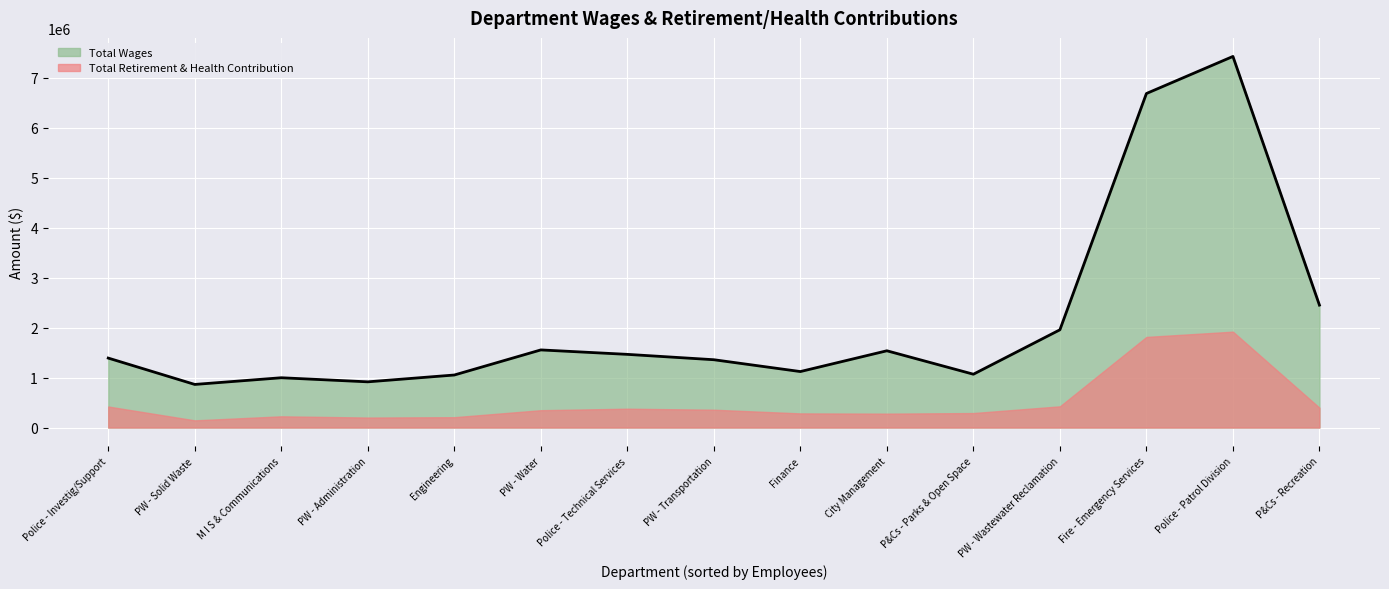

Which series changed the most between Police - Technical Services and PW - Solid Waste?

Total Wages